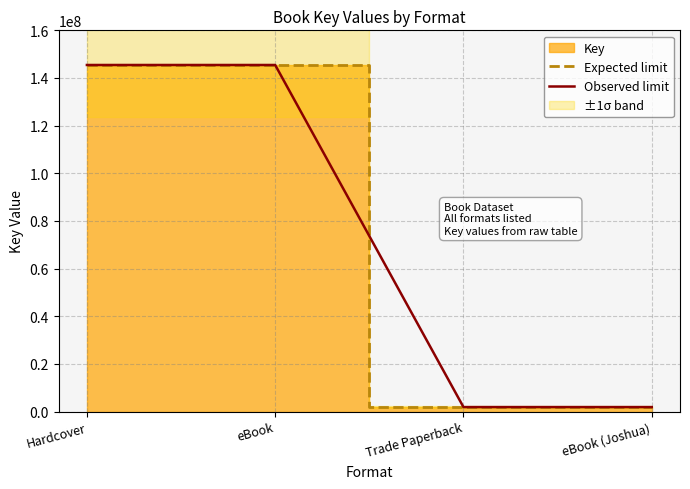

What is the greatest value displayed?

145456893